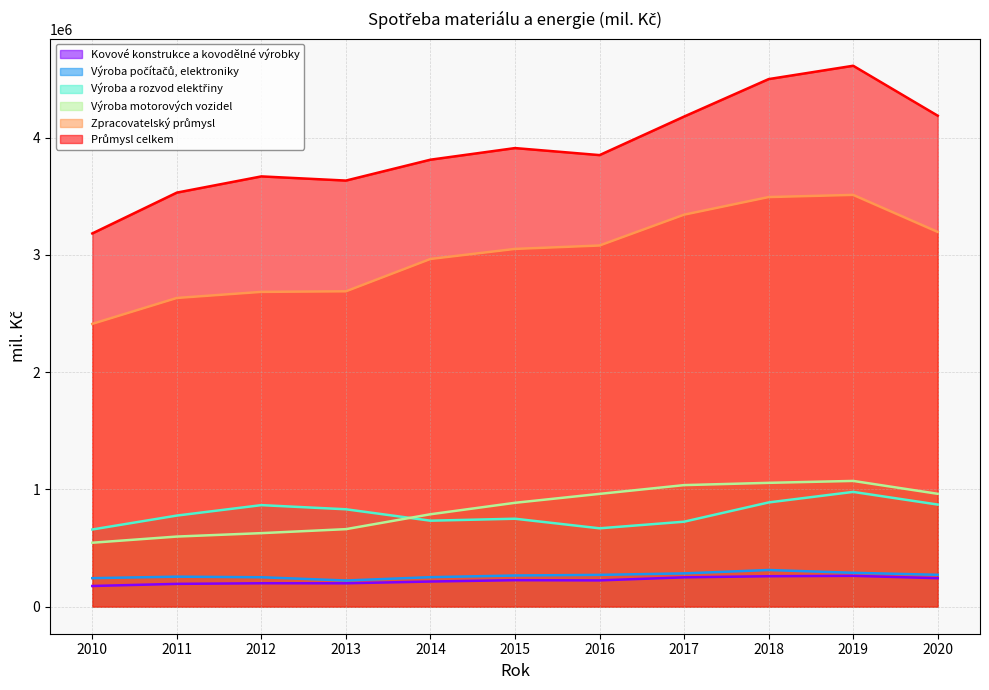

Reading left to right, list all the values displayed in this chart.

Výroba motorových vozidel: 545212	597742	626950	660994	787882	885625	961686	1036402	1055822	1072166	962258
Zpracovatelský průmysl: 2411157	2631953	2683826	2688565	2964444	3050111	3079113	3342052	3492160	3510678	3194911
Průmysl celkem: 3182122	3530171	3668404	3632841	3810875	3909863	3849970	4178618	4498016	4611679	4185875
Výroba a rozvod elektřiny: 658044	776699	865684	830389	733107	749795	668140	724519	888724	978546	870600
Kovové konstrukce a kovodělné výrobky: 176333	194480	199613	199340	214456	225915	224154	250143	259520	262773	242939
Výroba počítačů, elektroniky: 243121	255850	250909	223175	251477	265832	271100	283705	312619	288795	271740